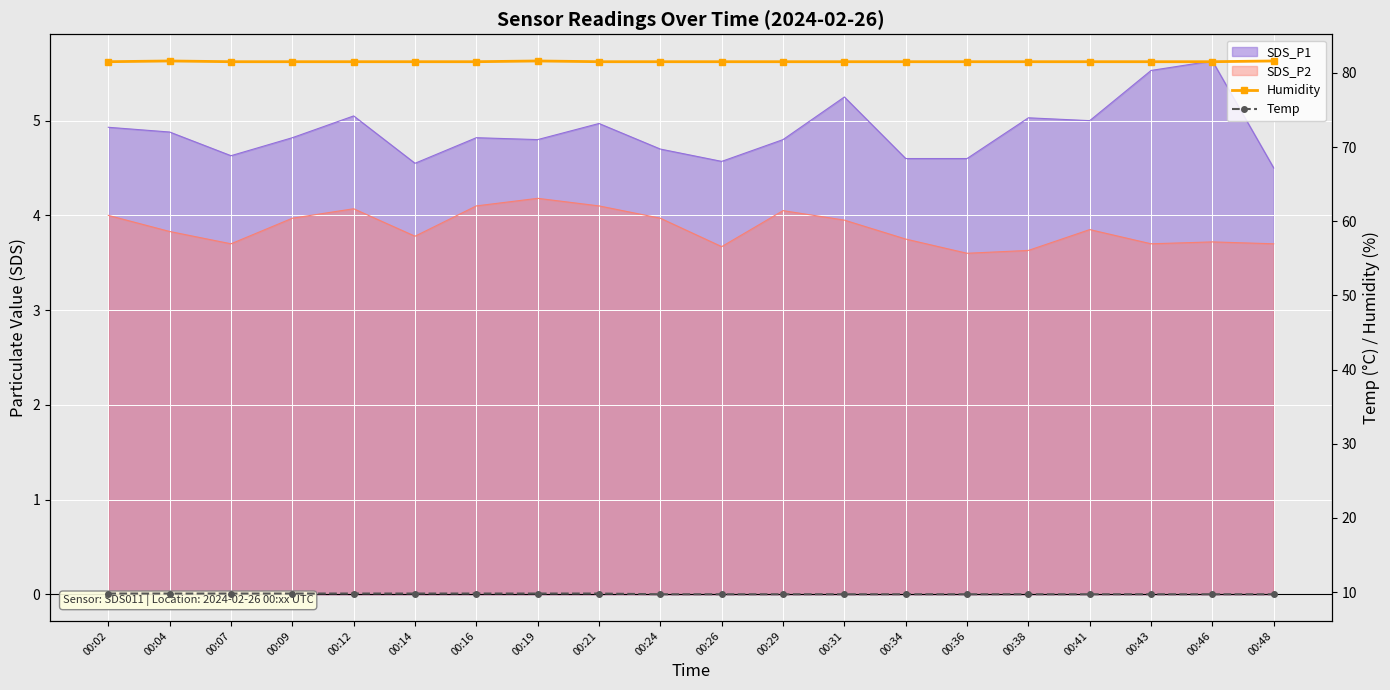

What is the difference between the maximum and minimum values in the Temp series?

0.1